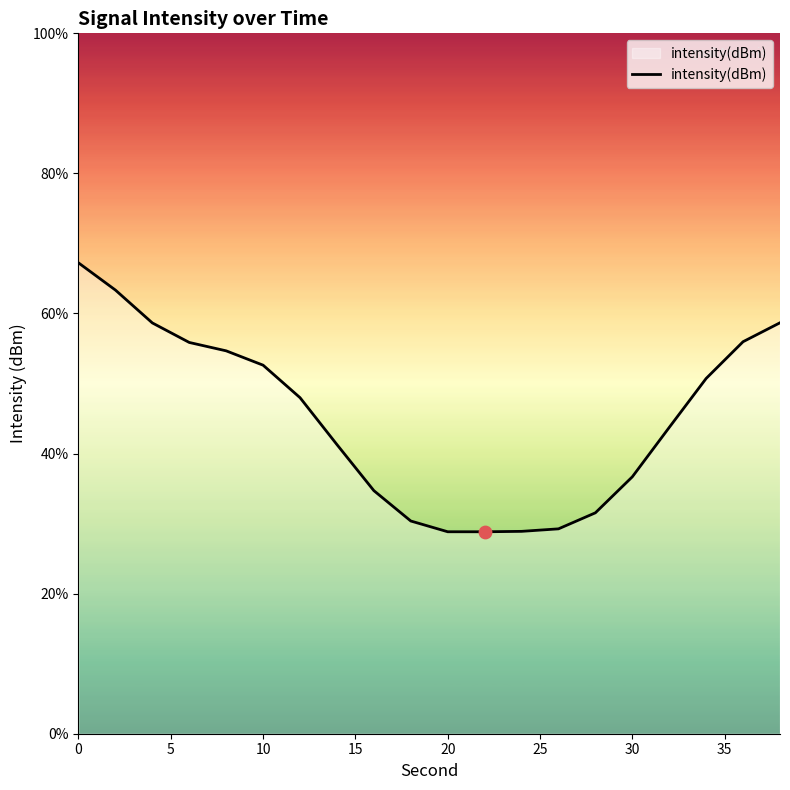

What is the maximum value shown in the chart?

67.2